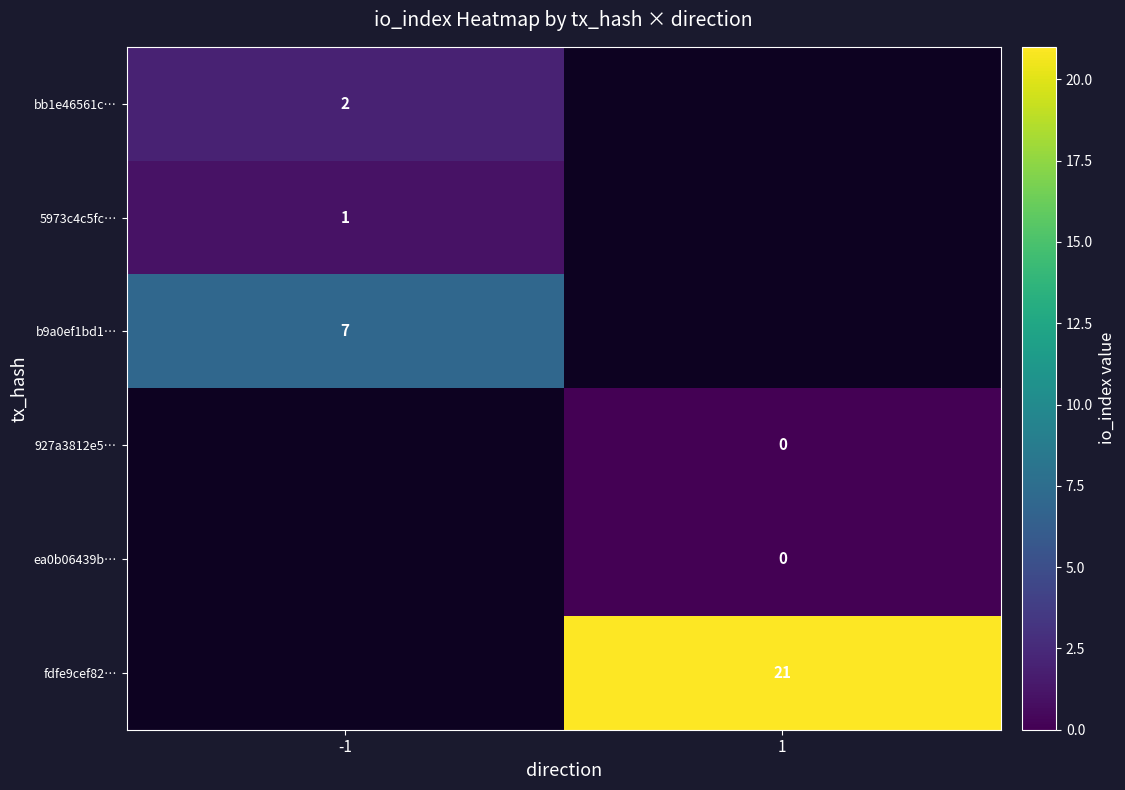

Is it true that b9a0ef1bd1… equals 4 at -1?

False